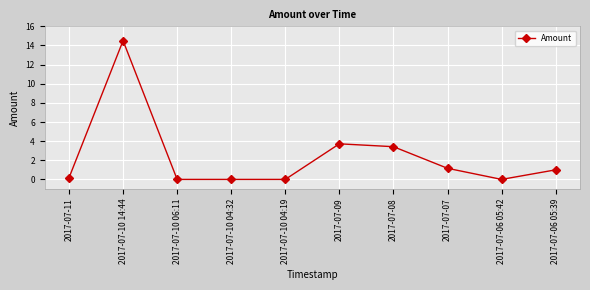

How many series are shown in this chart?

1